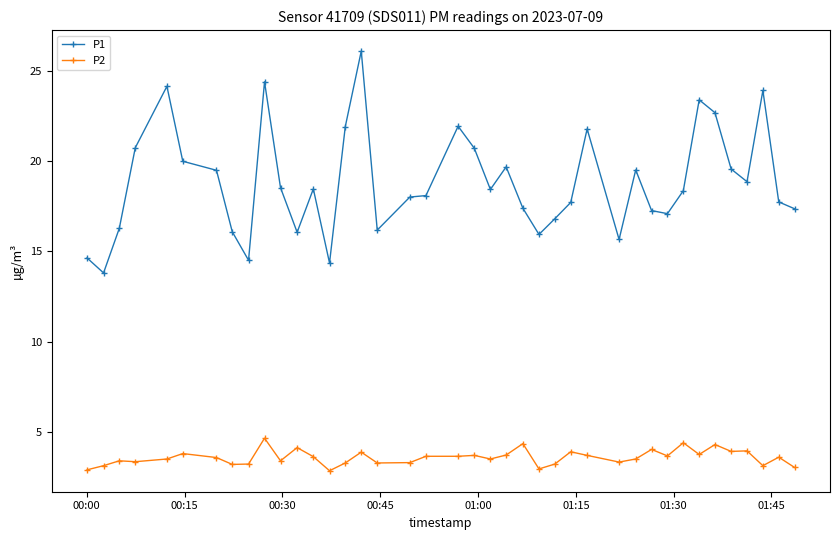

Which series has the largest range (max minus min)?

P1